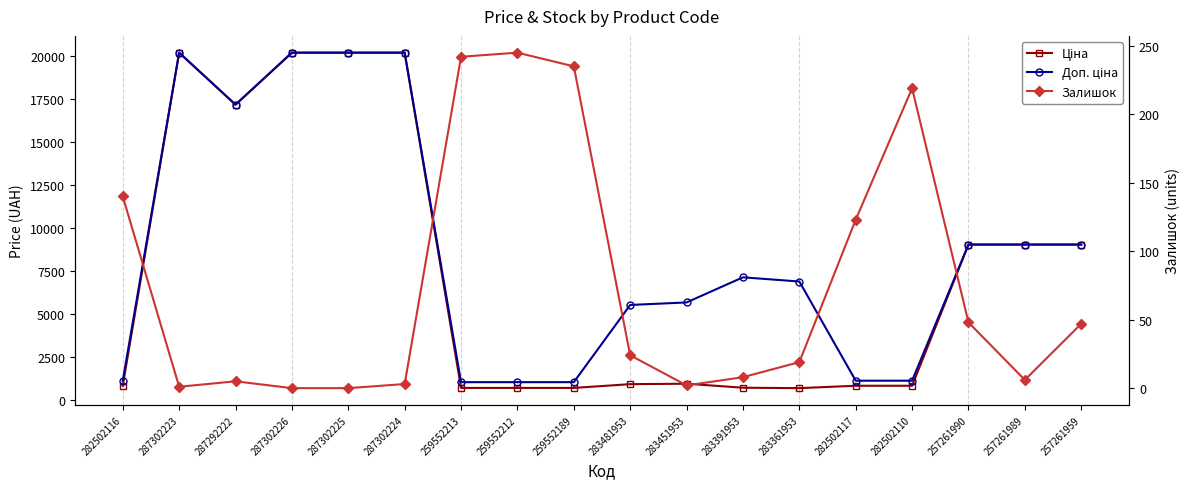

Reading left to right, transcribe all the data shown in this chart.

Ціна: 827.6	20186.0	17165.0	20186.0	20186.0	20186.0	701.4	701.4	701.4	920.5	944.9	713.0	688.5	827.6	827.6	9033.4	9033.4	9033.4
Доп. ціна: 1121.5	20186.0	17165.0	20186.0	20186.0	20186.0	1036.0	1036.0	1036.0	5523.0	5669.5	7129.6	6885.5	1121.5	1121.5	9033.4	9033.4	9033.4
Залишок: 140.0	1.0	5.0	0.0	0.0	3.0	242.0	245.0	235.0	24.0	2.0	8.0	19.0	123.0	219.0	48.0	6.0	47.0